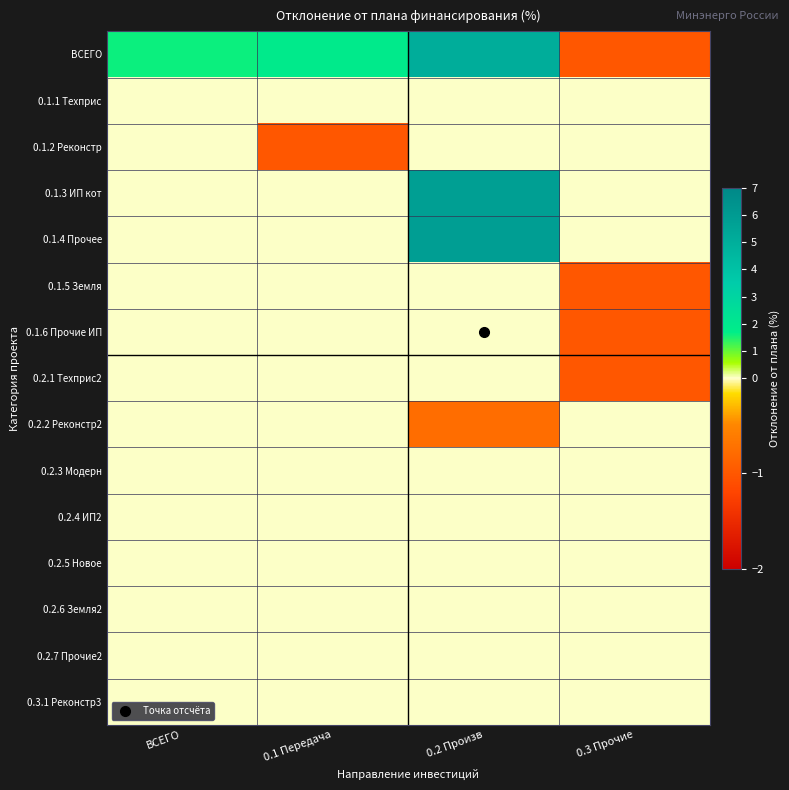

Count the number of categories in the chart.

4